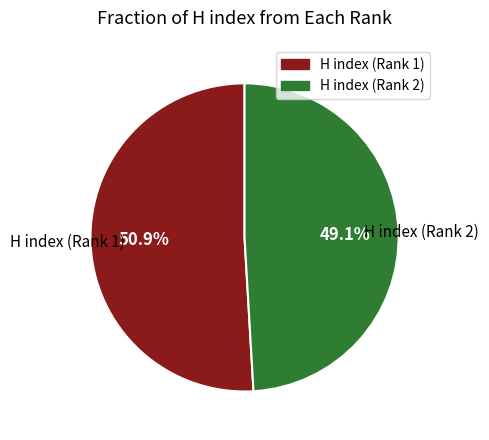

Is there a majority slice in this chart?

Yes